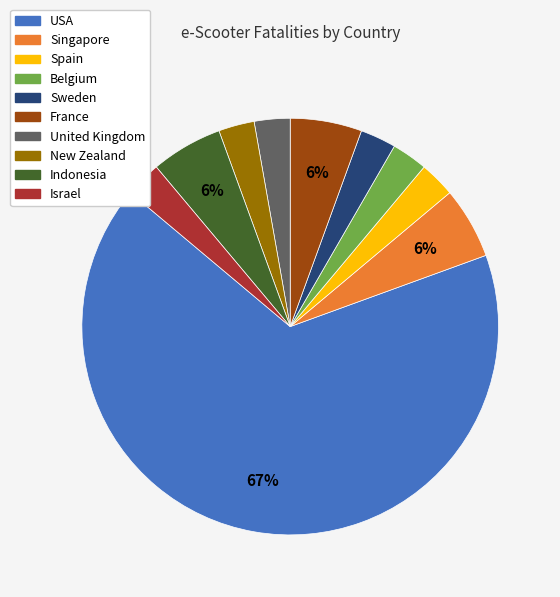

How many slices are in this pie chart?

10